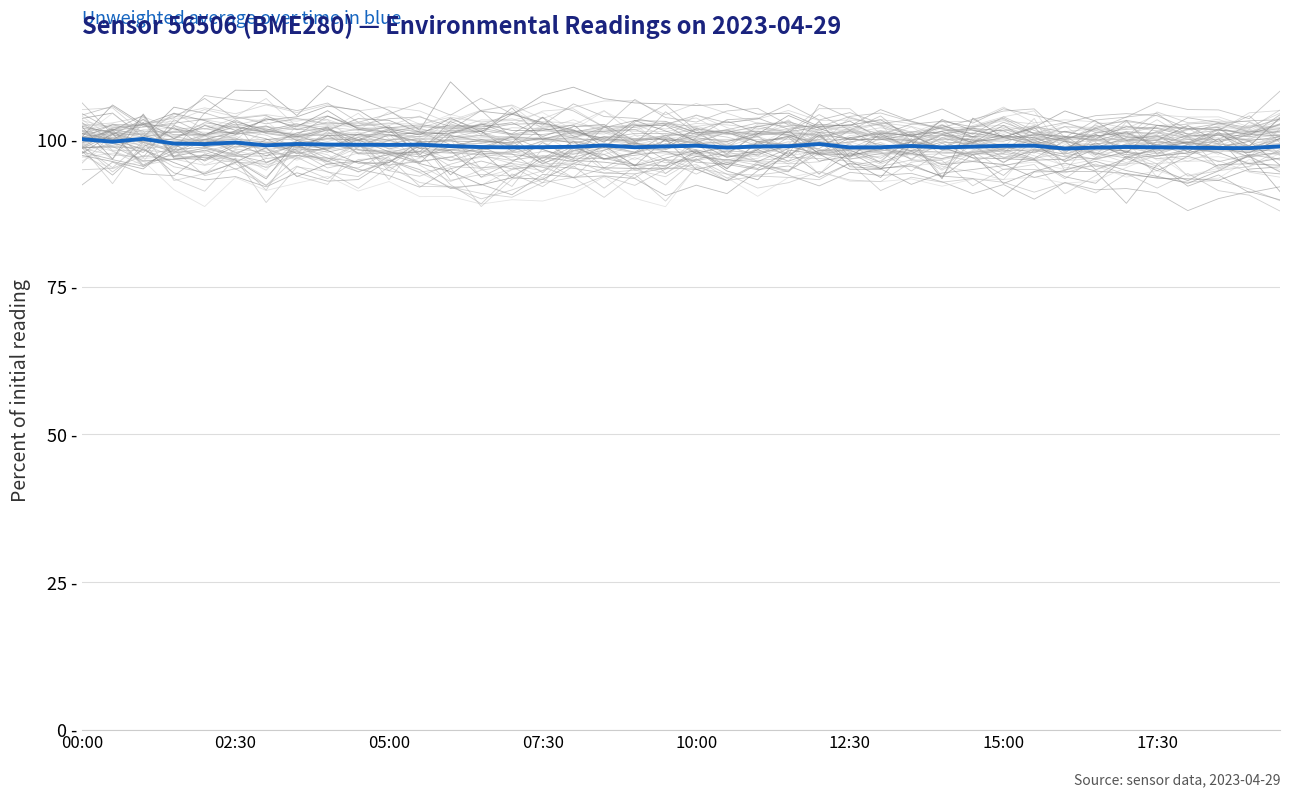

What is the highest value of the Unweighted average series?

100.1